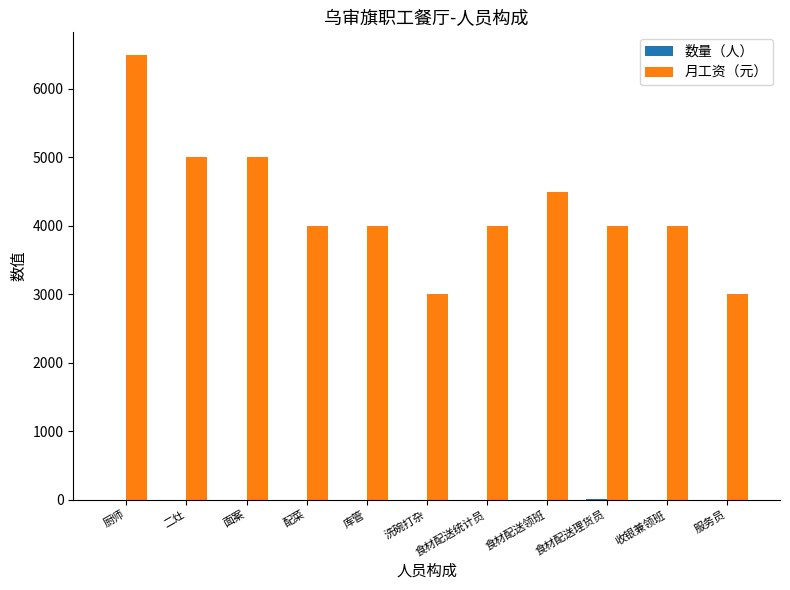

Are the bars grouped side by side (vs. stacked)?

Yes